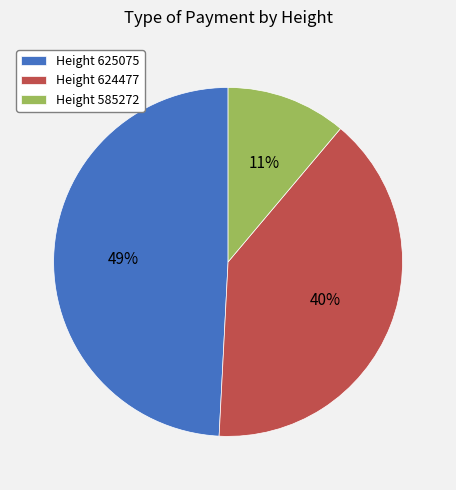

Is the sum of Height 585272 and Height 625075 greater than half?

Yes